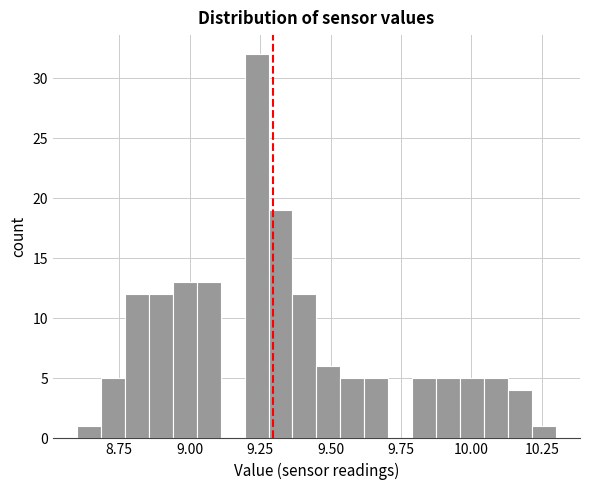

Read against the x-axis, roughly where is the centre of the tallest bar?

9.25